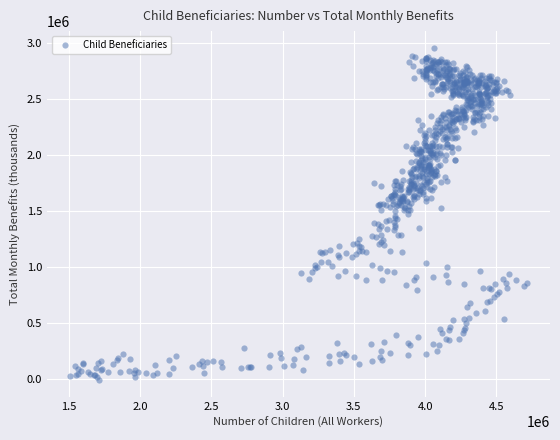

What is the range of Y values (max minus min)?

2968113.6